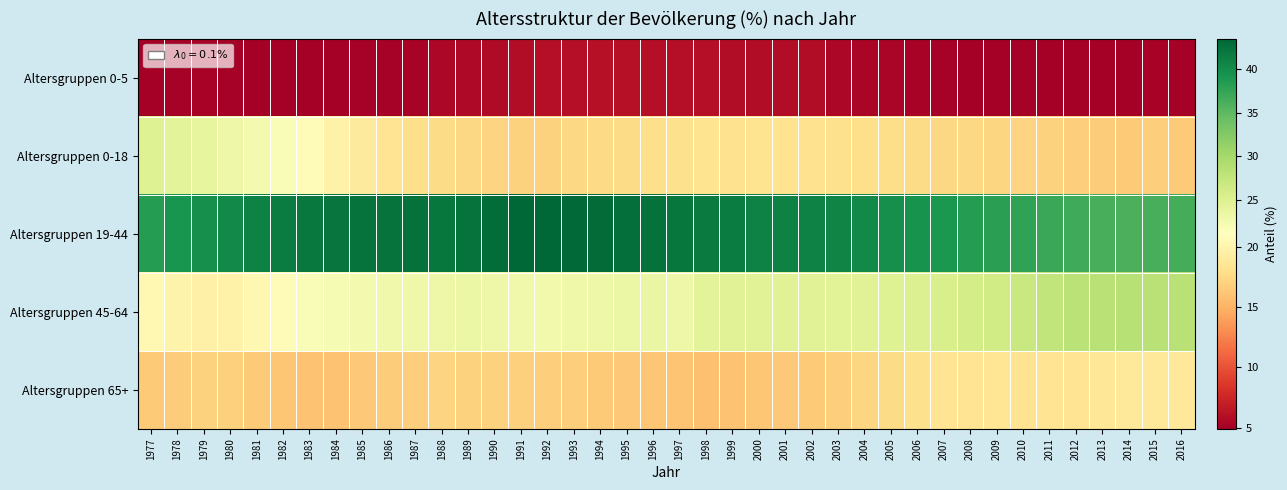

Reading left to right, list all the values displayed in this chart.

Altersgruppen 0-5: 1977=5.0	1978=5.1	1979=5.2	1980=5.1	1981=5.0	1982=5.0	1983=5.0	1984=5.0	1985=5.1	1986=5.1	1987=5.2	1988=5.5	1989=5.6	1990=5.7	1991=5.9	1992=6.0	1993=6.0	1994=6.1	1995=6.1	1996=6.0	1997=6.0	1998=6.0	1999=5.8	2000=5.8	2001=5.8	2002=5.8	2003=5.5	2004=5.4	2005=5.3	2006=5.2	2007=5.1	2008=5.0	2009=5.0	2010=5.1	2011=5.0	2012=4.9	2013=5.0	2014=5.0	2015=5.2	2016=5.1
Altersgruppen 0-18: 1977=24.9	1978=24.3	1979=23.7	1980=23.1	1981=22.4	1982=21.6	1983=20.7	1984=19.8	1985=19.0	1986=18.3	1987=17.8	1988=17.6	1989=17.3	1990=17.1	1991=17.0	1992=17.0	1993=17.3	1994=17.5	1995=17.6	1996=17.8	1997=18.0	1998=18.2	1999=18.1	2000=18.2	2001=18.2	2002=18.1	2003=18.0	2004=17.9	2005=17.7	2006=17.6	2007=17.4	2008=17.4	2009=17.2	2010=17.1	2011=17.0	2012=16.7	2013=16.6	2014=16.5	2015=16.7	2016=16.5
Altersgruppen 19-44: 1977=38.3	1978=39.2	1979=39.7	1980=40.3	1981=40.9	1982=41.4	1983=41.8	1984=42.1	1985=42.3	1986=42.4	1987=42.6	1988=42.0	1989=42.4	1990=42.9	1991=43.4	1992=43.5	1993=43.2	1994=43.0	1995=42.7	1996=42.5	1997=42.0	1998=41.7	1999=41.4	2000=41.0	2001=40.9	2002=40.9	2003=40.8	2004=40.2	2005=39.8	2006=39.4	2007=38.8	2008=38.3	2009=38.0	2010=37.7	2011=37.1	2012=36.7	2013=36.3	2014=36.0	2015=36.3	2016=36.4
Altersgruppen 45-64: 1977=20.4	1978=19.9	1979=19.6	1980=19.8	1981=20.2	1982=20.8	1983=21.6	1984=22.1	1985=22.4	1986=22.7	1987=22.9	1988=23.0	1989=23.3	1990=23.0	1991=22.7	1992=22.6	1993=22.9	1994=23.0	1995=23.3	1996=23.5	1997=23.0	1998=24.3	1999=24.6	2000=24.6	2001=24.6	2002=24.6	2003=24.5	2004=24.7	2005=24.8	2006=25.0	2007=25.5	2008=25.9	2009=26.3	2010=27.0	2011=27.6	2012=28.2	2013=28.4	2014=28.6	2015=28.3	2016=28.3
Altersgruppen 65+: 1977=16.4	1978=16.6	1979=17.0	1980=16.8	1981=16.5	1982=16.2	1983=15.9	1984=16.0	1985=16.3	1986=16.6	1987=16.7	1988=17.1	1989=17.0	1990=17.0	1991=16.9	1992=16.7	1993=16.7	1994=16.5	1995=16.3	1996=16.2	1997=16.1	1998=15.8	1999=15.9	2000=16.2	2001=16.3	2002=16.4	2003=16.7	2004=17.2	2005=17.6	2006=18.0	2007=18.3	2008=18.4	2009=18.5	2010=18.2	2011=18.3	2012=18.4	2013=18.6	2014=18.8	2015=18.7	2016=18.8